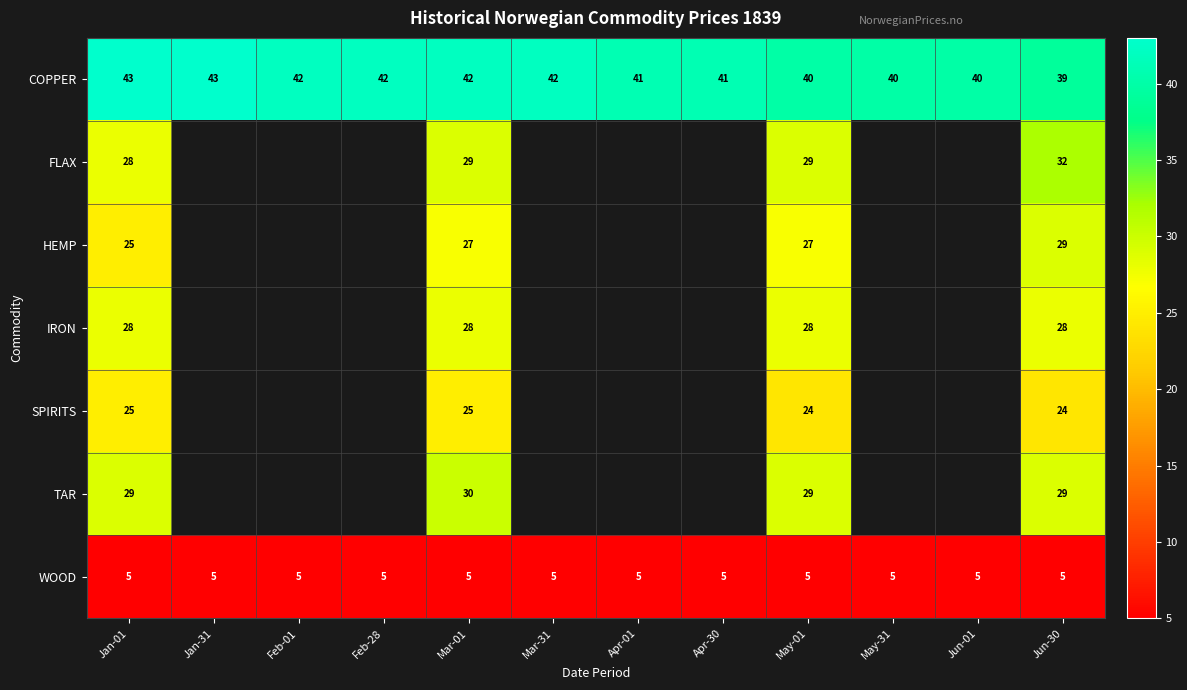

Between Jan-01 and May-01, which series saw the biggest shift?

COPPER